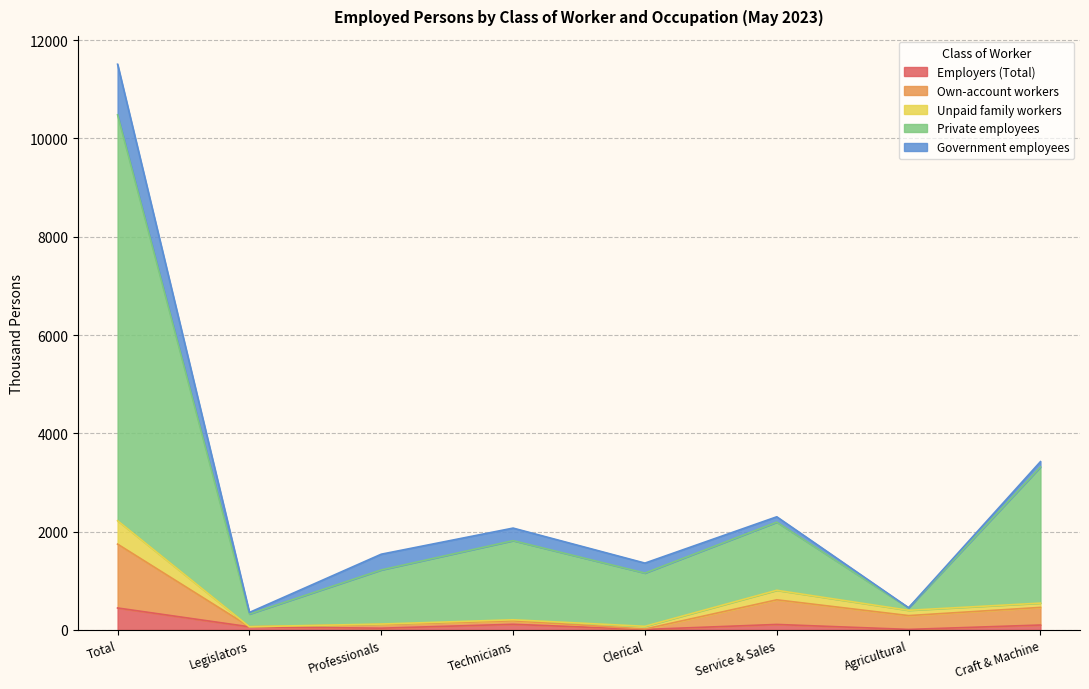

What are all the series names shown in the legend?

Employers (Total), Own-account workers, Unpaid family workers, Private employees, Government employees